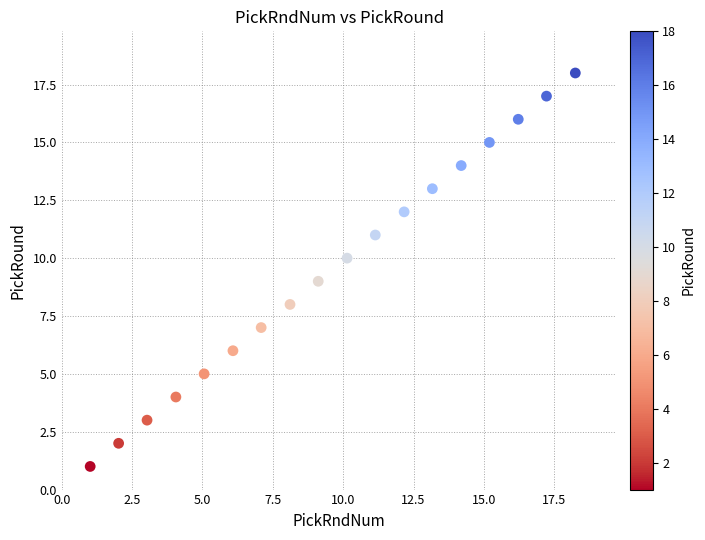

What is the range of Y values (max minus min)?

17